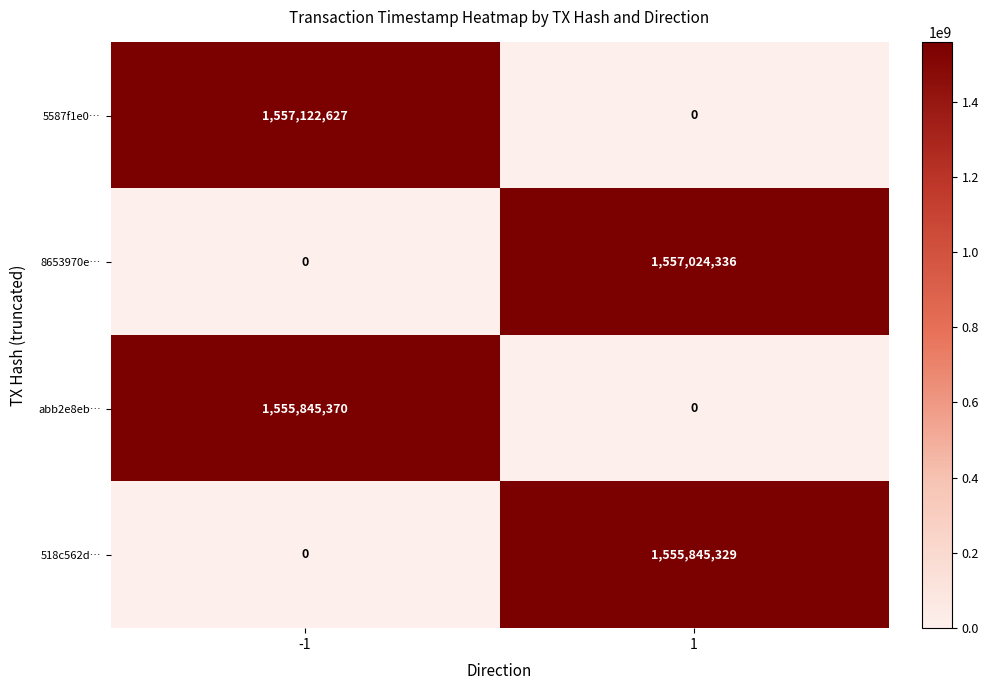

Between -1 and 1, which series saw the biggest shift?

5587f1e0…